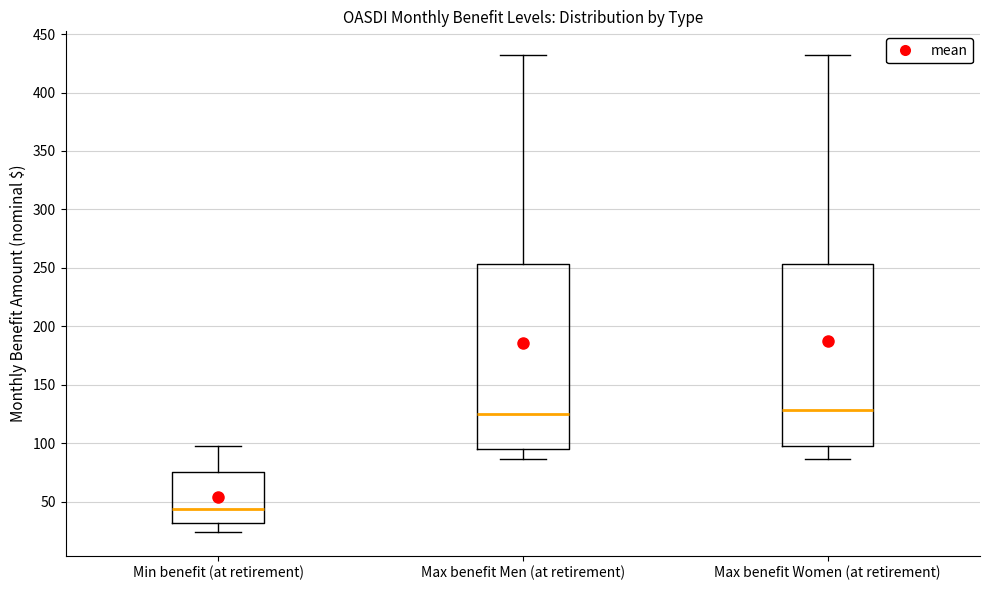

Where is the lower edge of the box for Max benefit Men (at retirement) on the y-axis? The values are not printed on the chart, so give them approximately, as read against the axis.

95